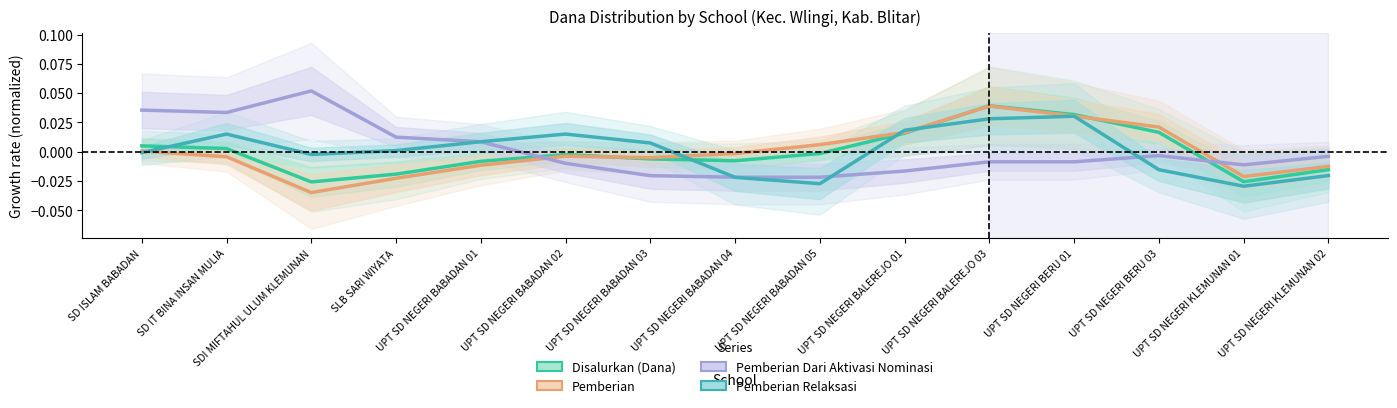

At which category does Pemberian reach its first local valley?

SDI MIFTAHUL ULUM KLEMUNAN